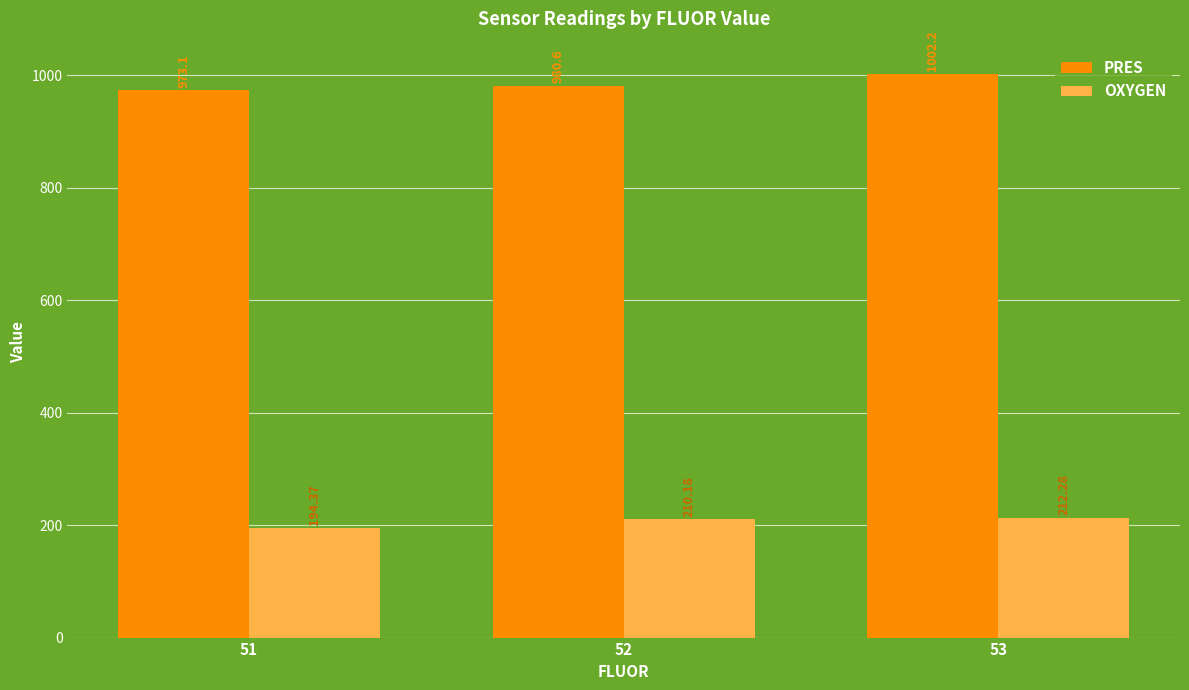

Which series has the largest range (max minus min)?

PRES